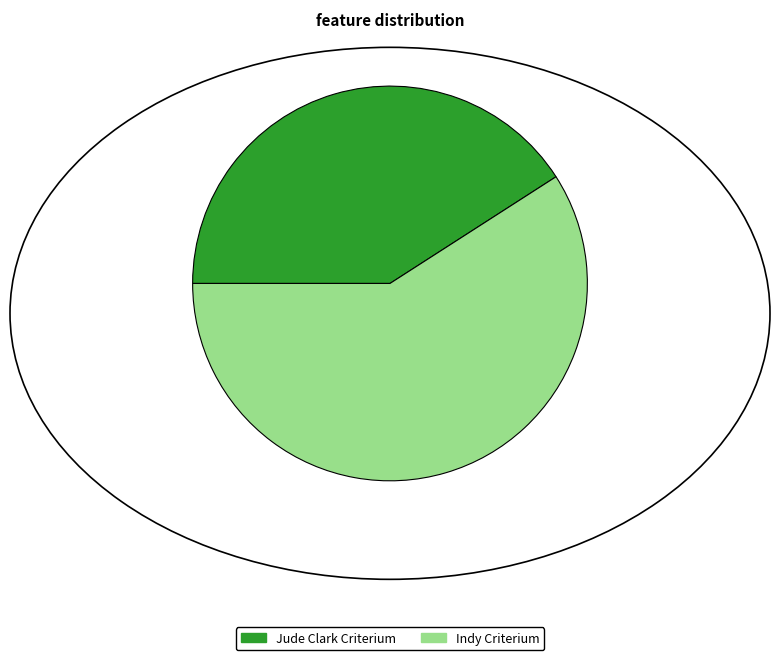

Rank the categories by value from highest to lowest.

Indy Criterium, Jude Clark Criterium